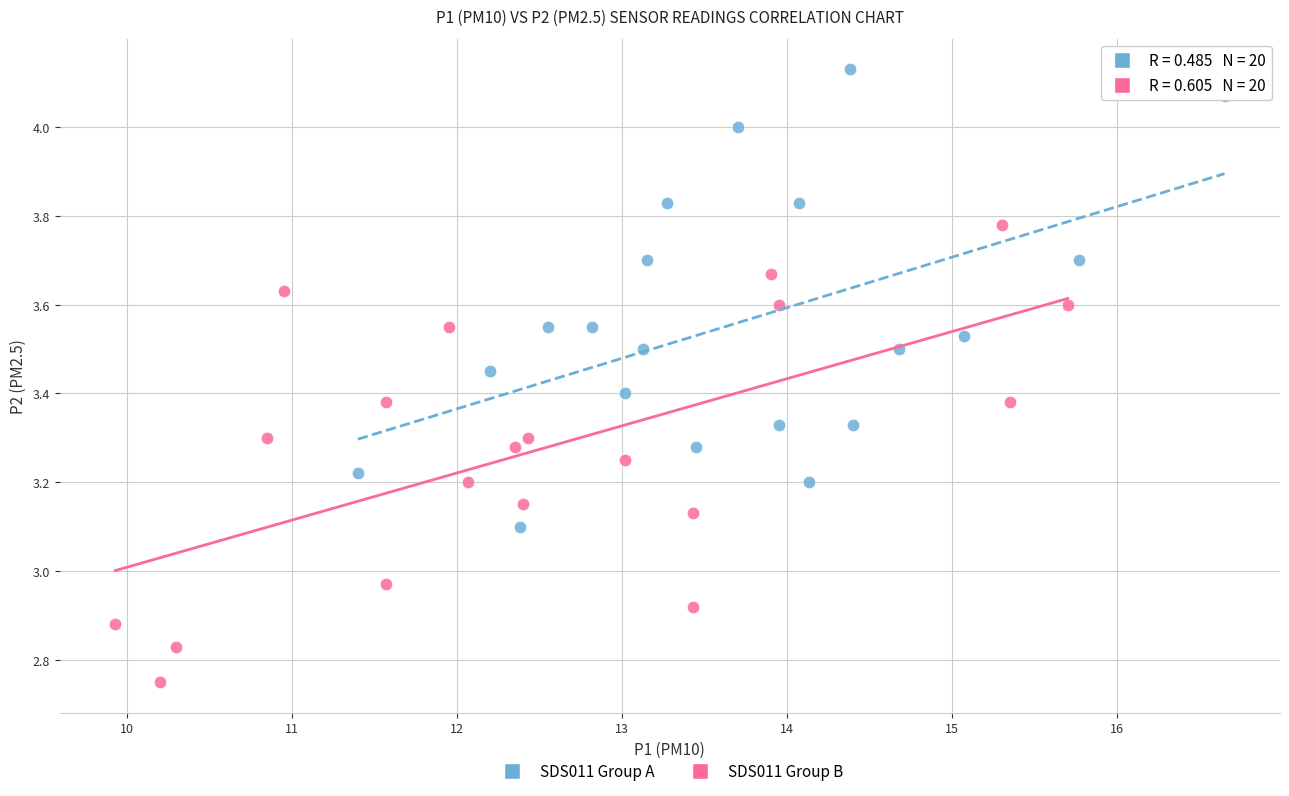

Which series contains the lowest Y value?

SDS011 Group B